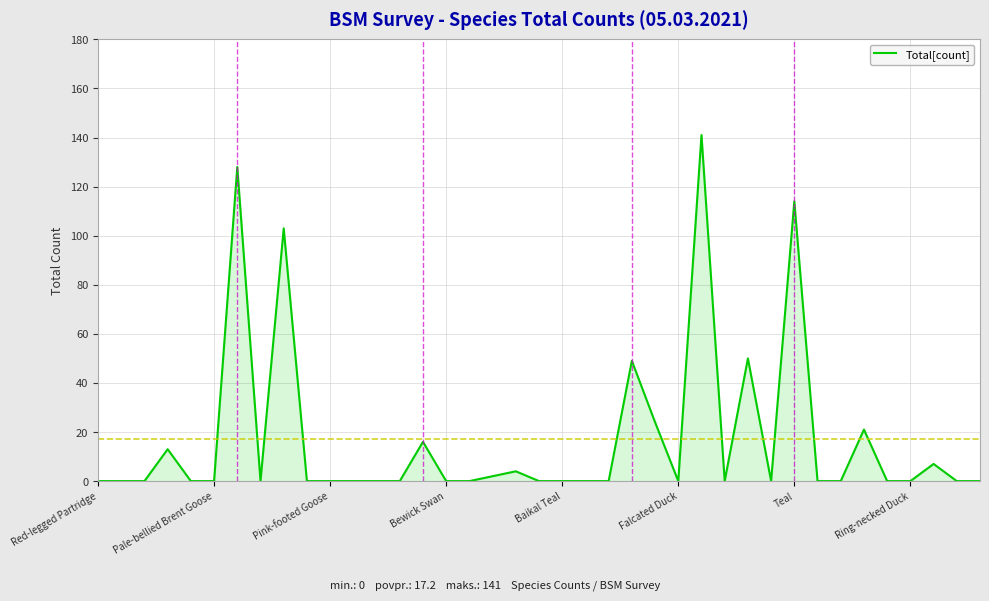

Which label corresponds to the smallest value in the chart?

Red-legged Partridge